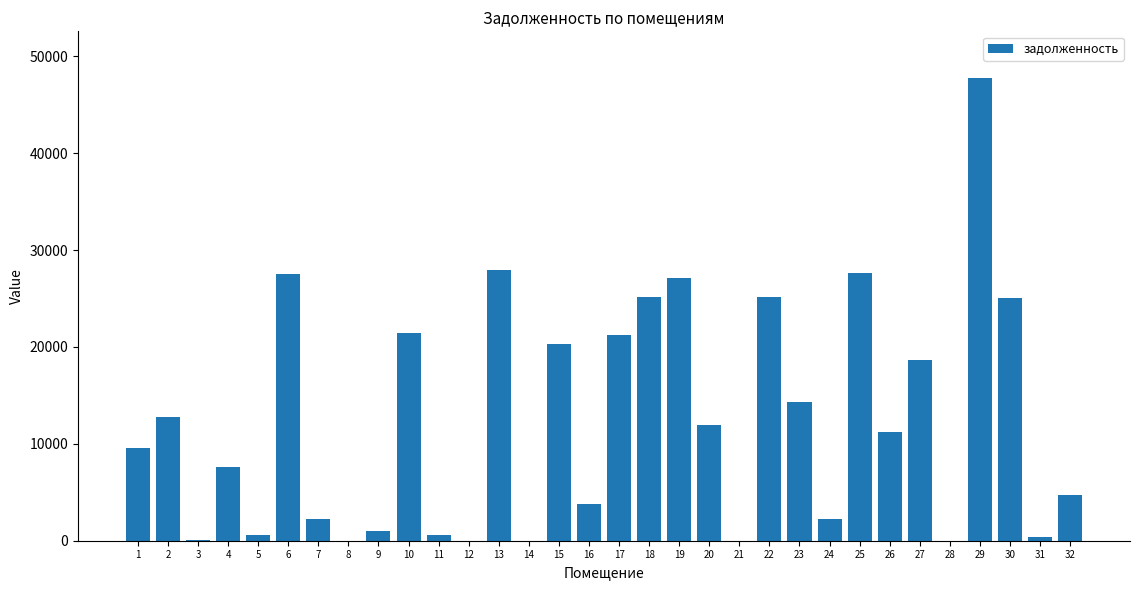

What is the greatest value displayed?

47807.8